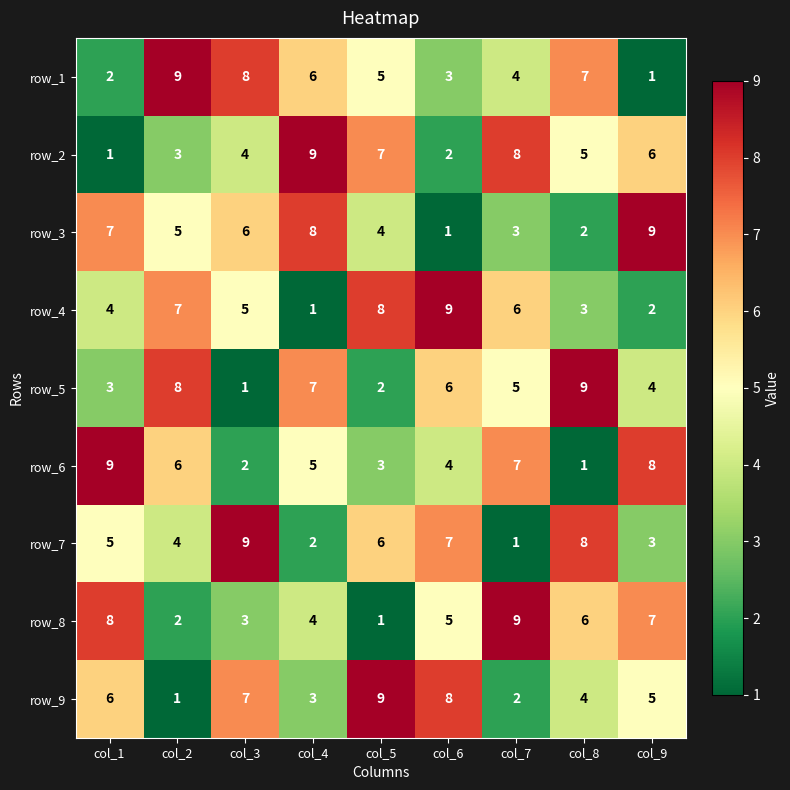

How many row_2 values are between 3 and 7?

5